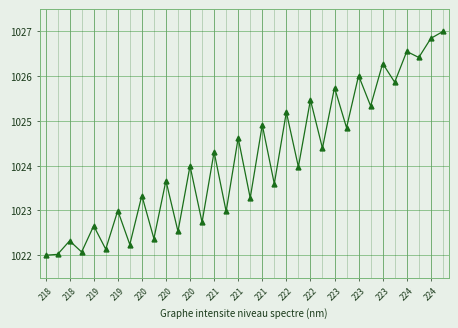

What is the value of the 5th point from the left?

1022.7